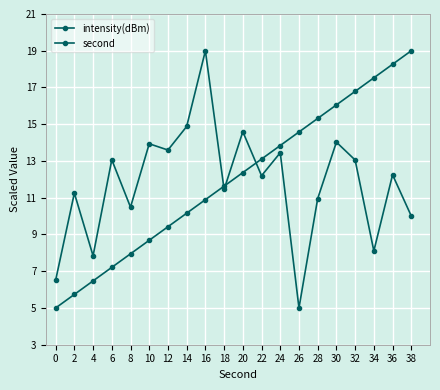

Count the number of categories in the chart.

20